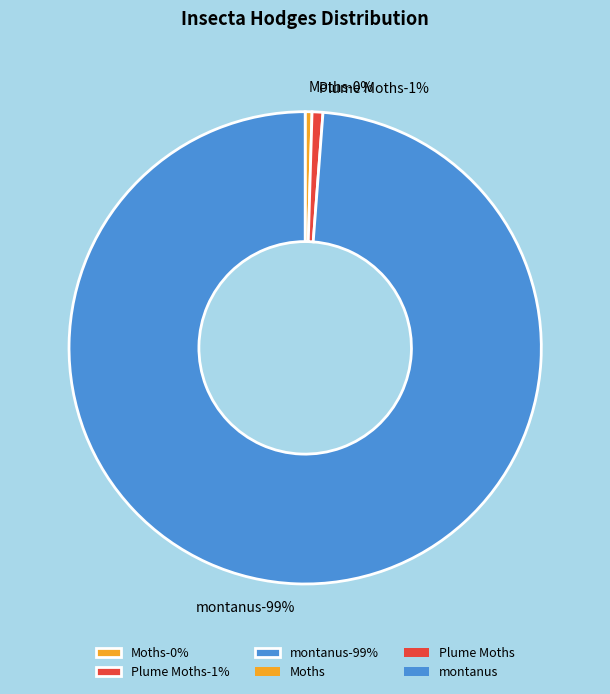

To the nearest percent, what is the combined percentage of montanus and Moths?

99%